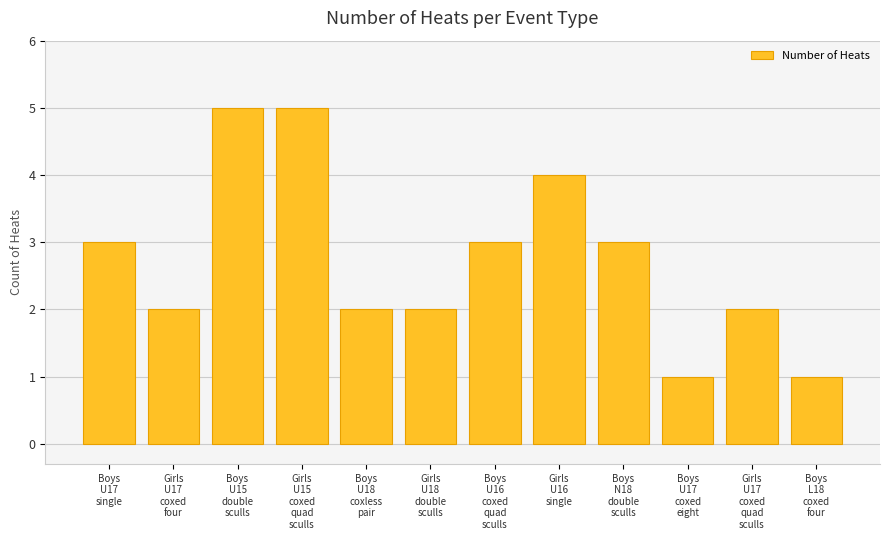

Reading left to right, transcribe all the data shown in this chart.

3	2	5	5	2	2	3	4	3	1	2	1